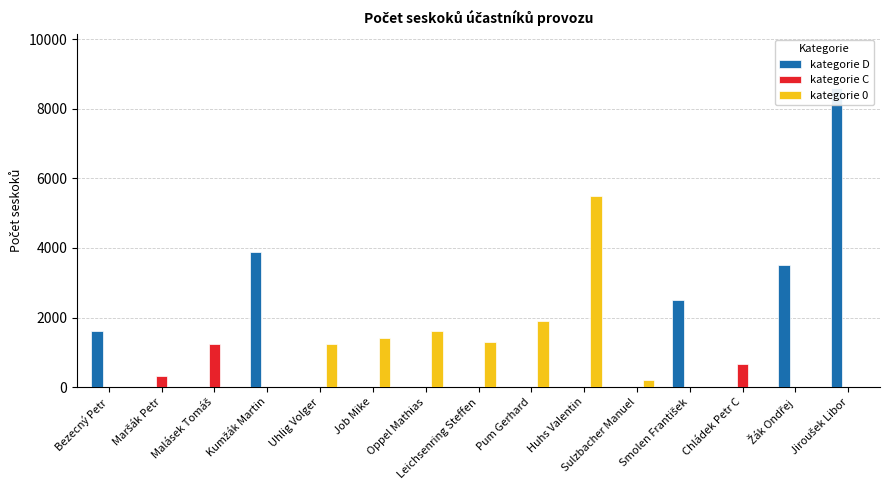

At how many categories does at least one series exceed 2088?

5